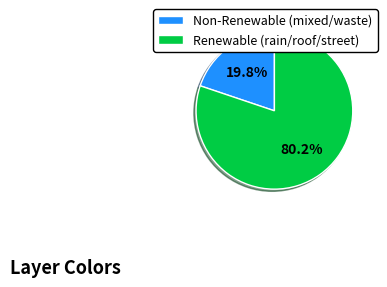

How many segments does this pie chart have?

2